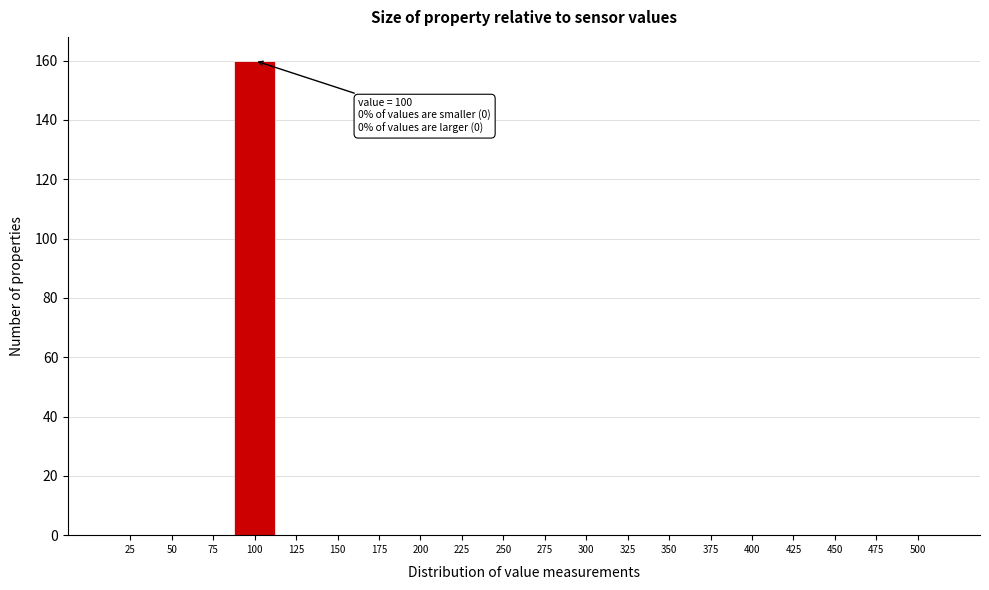

Reading right to left, transcribe all the data shown in this chart.

500=0	475=0	450=0	425=0	400=0	375=0	350=0	325=0	300=0	275=0	250=0	225=0	200=0	175=0	150=0	125=0	100=160	75=0	50=0	25=0